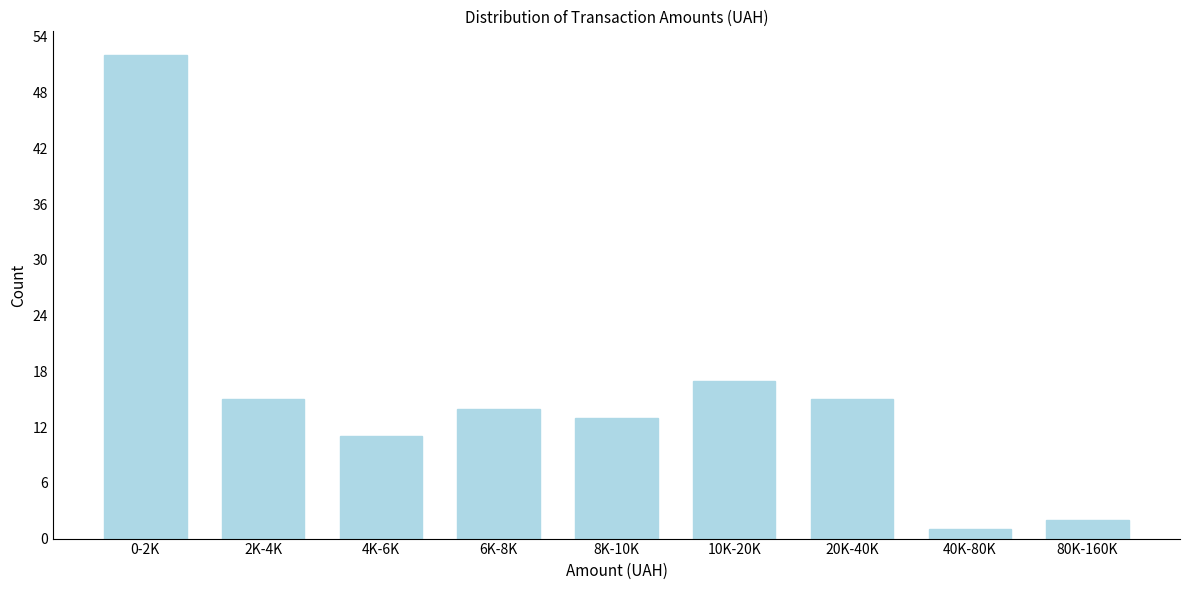

Reading left to right, transcribe all the data shown in this chart.

0-2K=52	2K-4K=15	4K-6K=11	6K-8K=14	8K-10K=13	10K-20K=17	20K-40K=15	40K-80K=1	80K-160K=2